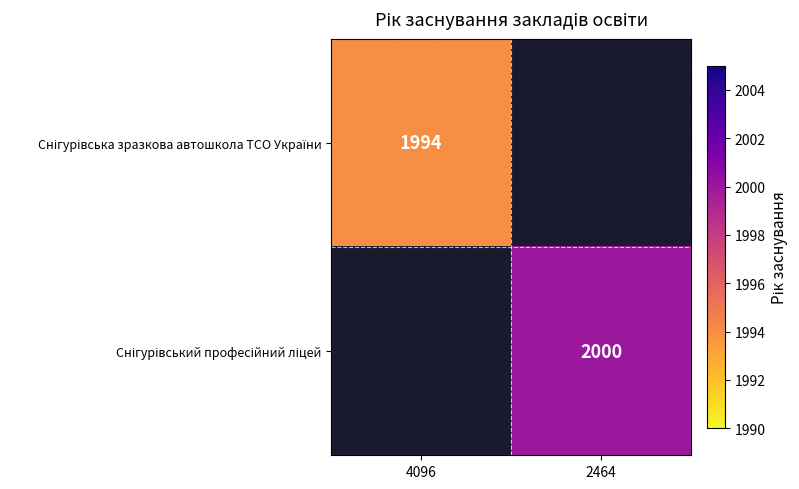

How many data points does each series have?

2